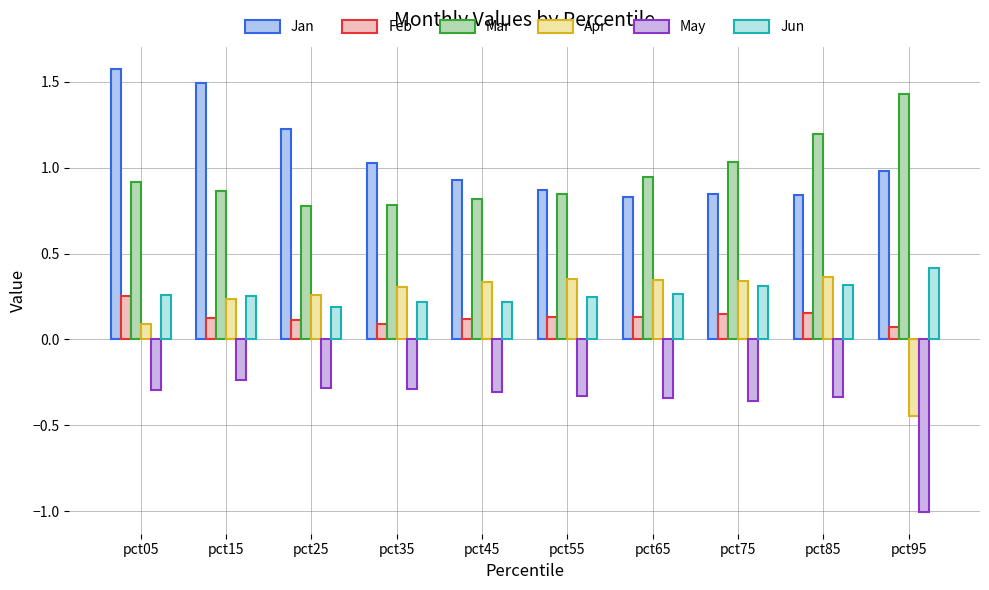

What are all the series names shown in the legend?

Jan, Feb, Mar, Apr, May, Jun